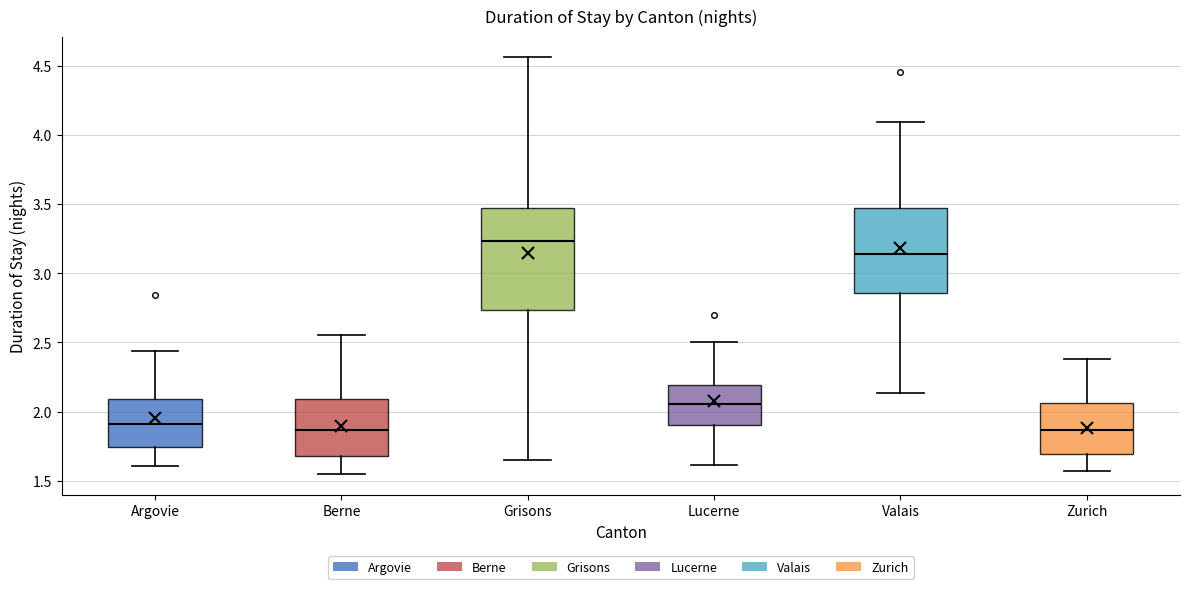

Where is the upper edge of the box for Zurich on the y-axis? The values are not printed on the chart, so give them approximately, as read against the axis.

2.05